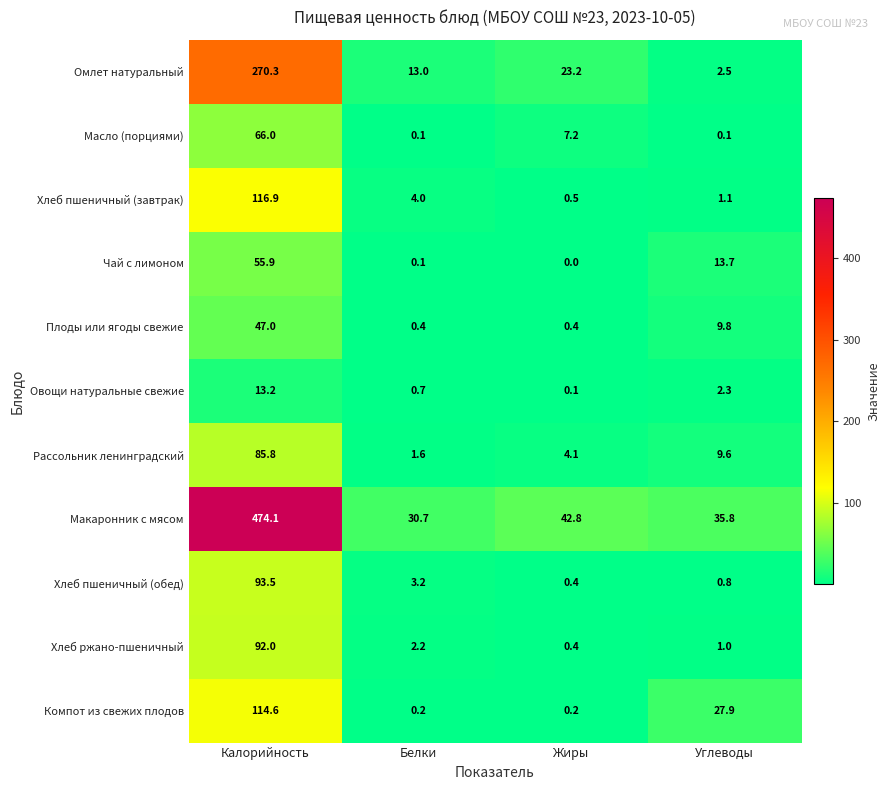

Which category has the highest value across all series?

Калорийность